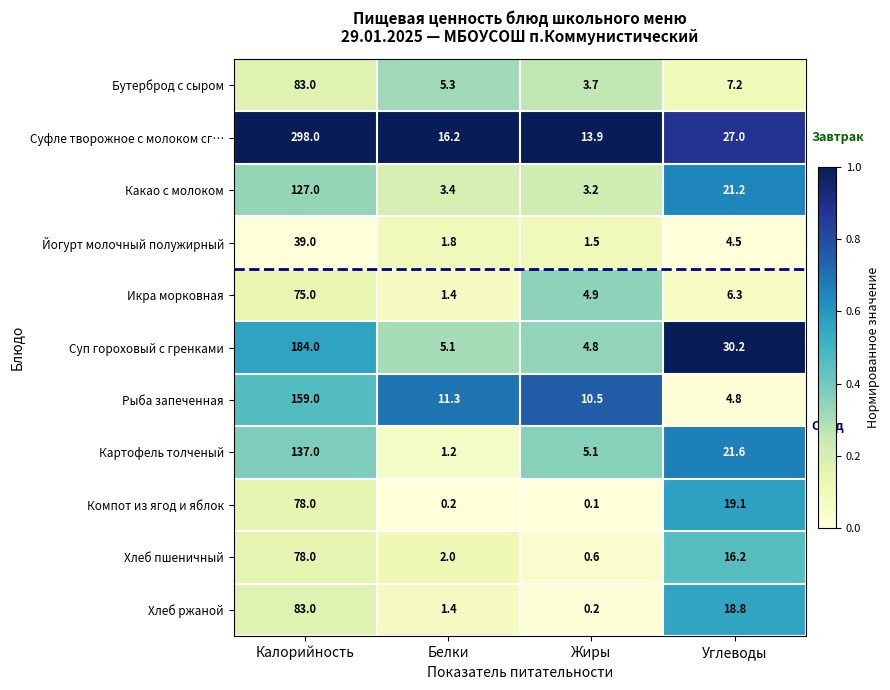

At Углеводы, list the series in order from largest to smallest.

Суп гороховый с гренками, Суфле творожное с молоком сг…, Картофель толченый, Какао с молоком, Компот из ягод и яблок, Хлеб ржаной, Хлеб пшеничный, Бутерброд с сыром, Икра морковная, Рыба запеченная, Йогурт молочный полужирный